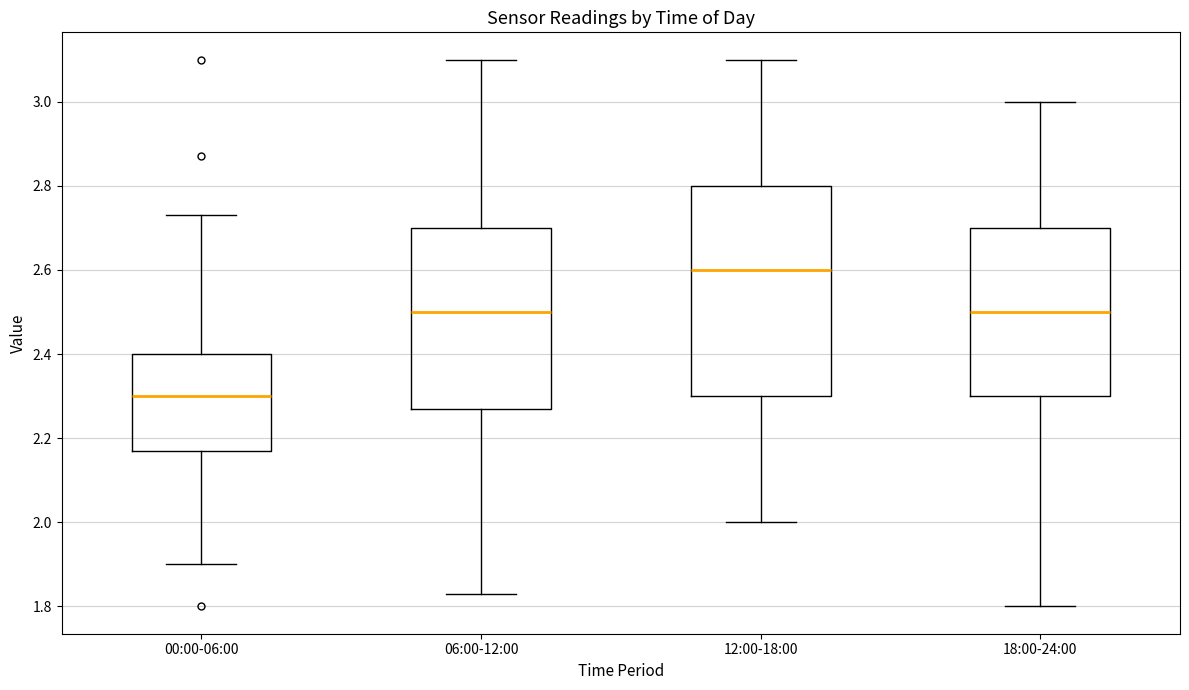

Reading left to right, transcribe this box plot: for each box, give where its median line is, the range the box spans, and where its two whiskers end, as read against the y-axis. The values are not printed on the chart, so give them approximately, as read against the axis.

00:00-06:00: median 2.30, box 2.18 to 2.40, whiskers 1.90 to 2.74
06:00-12:00: median 2.50, box 2.28 to 2.70, whiskers 1.84 to 3.10
12:00-18:00: median 2.60, box 2.30 to 2.80, whiskers 2.00 to 3.10
18:00-24:00: median 2.50, box 2.30 to 2.70, whiskers 1.80 to 3.00